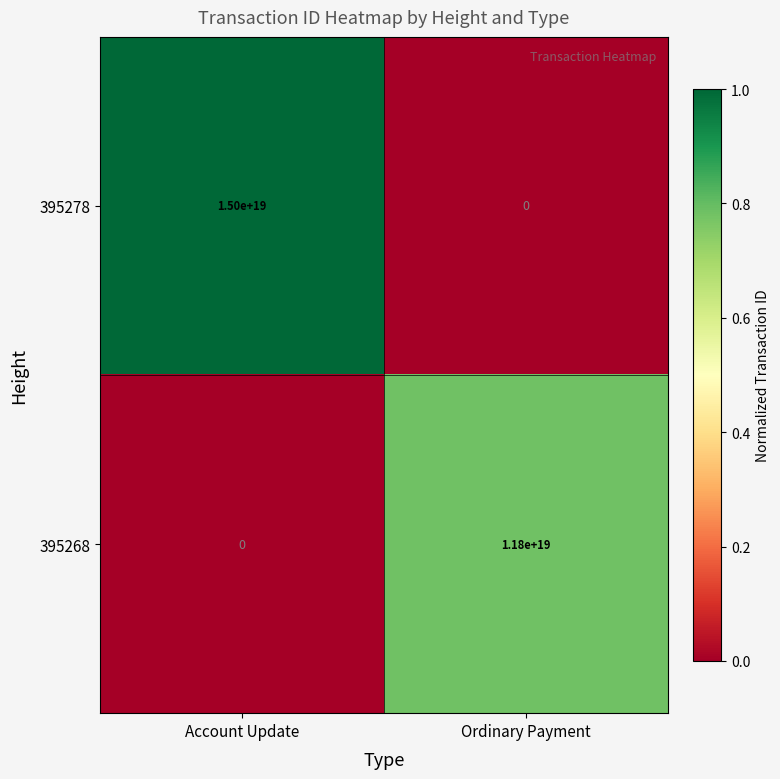

Rank the series by their average value, from lowest to highest.

395268, 395278